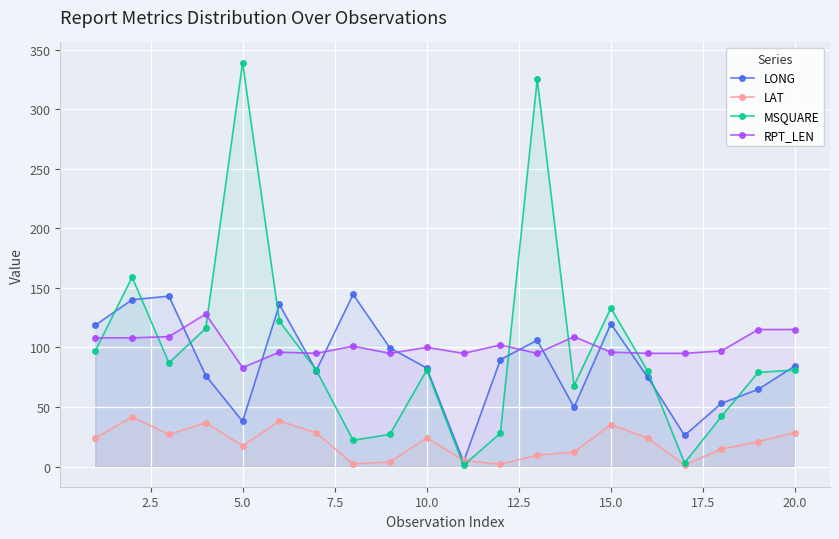

Reading right to left, what are all the values shown in this chart?

LONG: 84.5	64.8	53.0	26.1	74.9	119.8	49.8	106.0	89.7	4.0	82.7	99.6	144.5	80.5	136.0	37.9	76.3	143.0	140.0	118.6
LAT: 28.5	21.0	14.6	1.3	24.0	35.2	12.2	9.6	1.9	5.1	24.1	3.9	2.2	28.3	38.3	17.3	36.9	26.9	41.7	23.8
MSQUARE: 81.0	79.0	42.0	3.0	80.0	133.0	68.0	325.0	28.0	1.0	81.0	27.0	22.0	81.0	122.0	339.0	116.0	87.0	159.0	97.0
RPT_LEN: 115.0	115.0	97.0	95.0	95.0	96.0	109.0	95.0	102.0	95.0	100.0	95.0	101.0	95.0	96.0	83.0	128.0	109.0	108.0	108.0